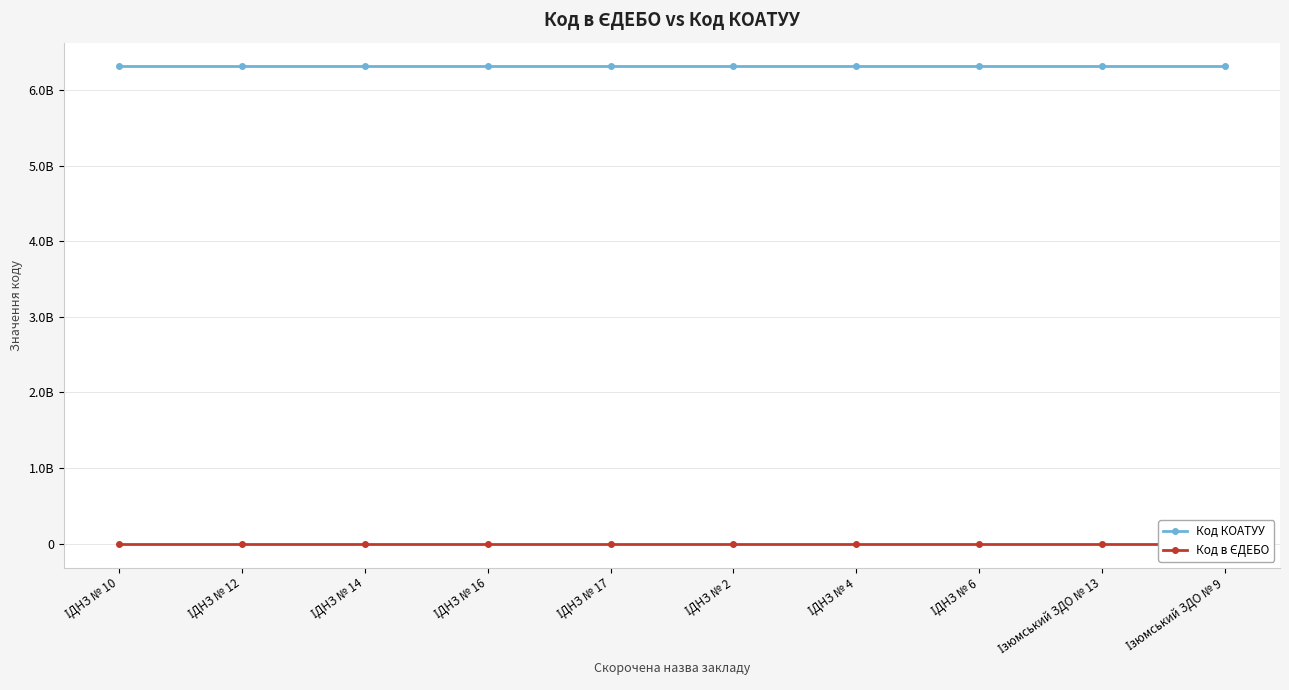

Between ІДНЗ № 14 and Ізюмський ЗДО № 13, which series saw the biggest shift?

Код в ЄДЕБО